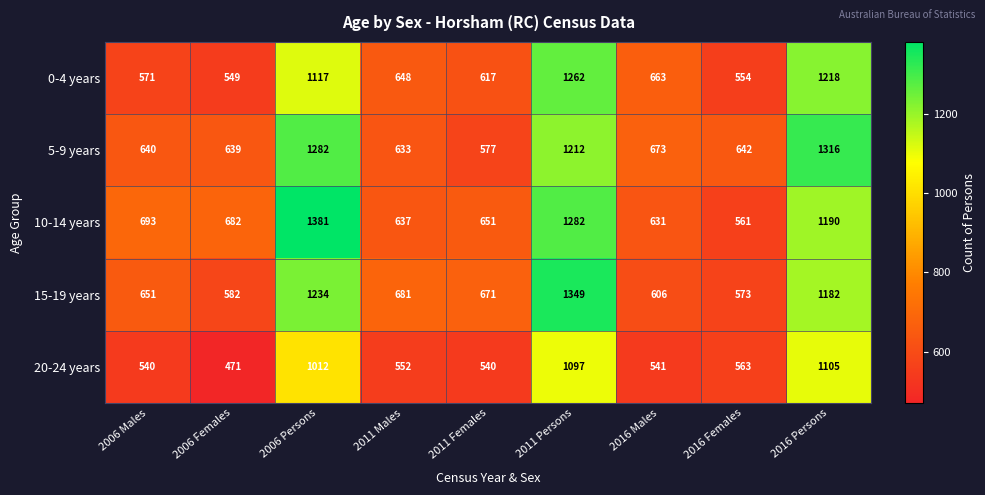

Count the number of data series in this chart.

5